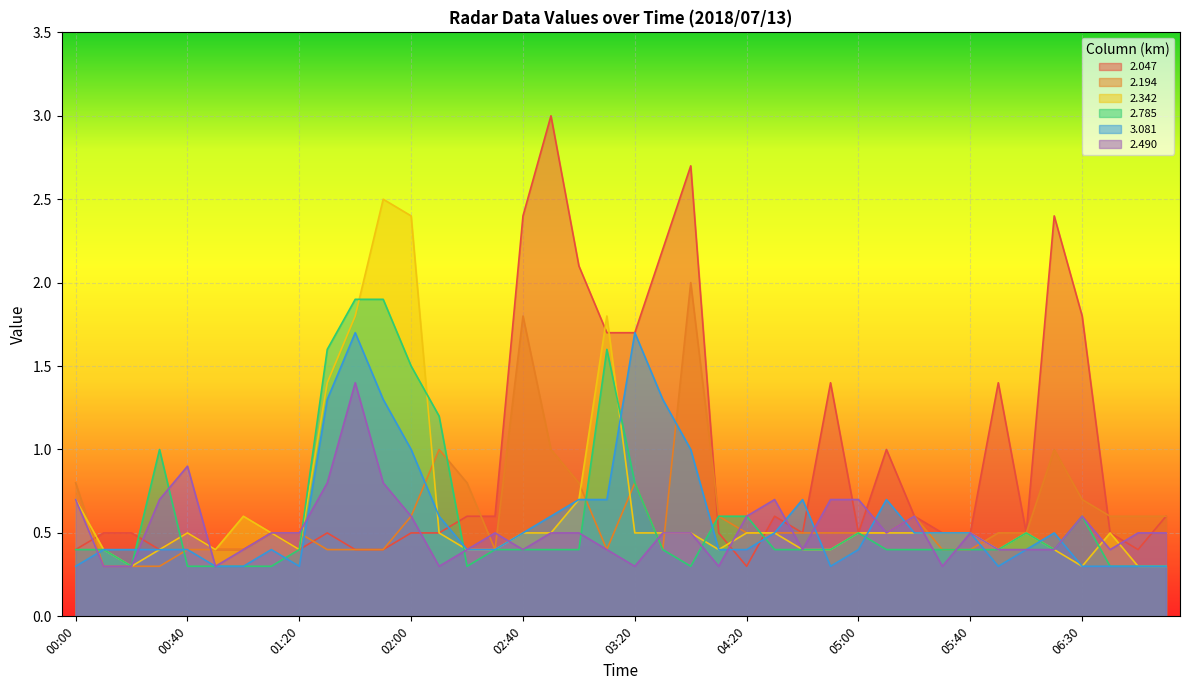

How many intersections are there between 2.194 and 2.342?

9